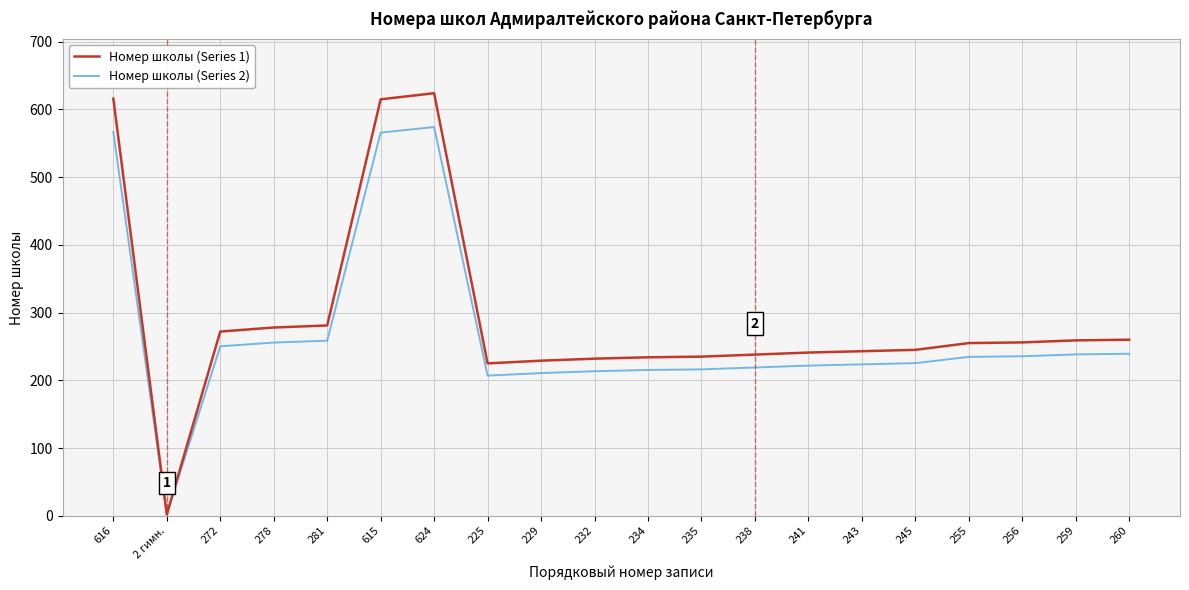

The Номер школы (Series 1) series shows 938.7 at 624. True or false?

False